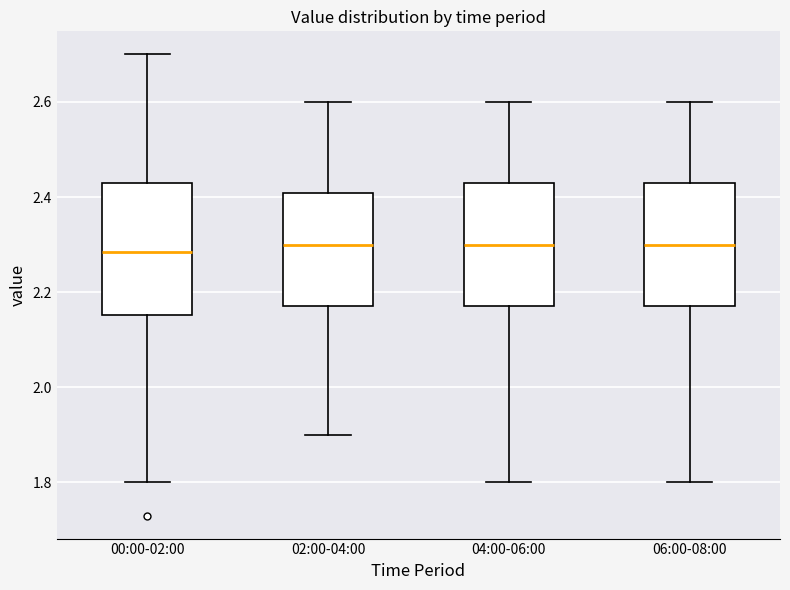

Reading left to right, transcribe this box plot: for each box, give where its median line is, the range the box spans, and where its two whiskers end, as read against the y-axis. The values are not printed on the chart, so give them approximately, as read against the axis.

00:00-02:00: median 2.28, box 2.16 to 2.44, whiskers 1.80 to 2.70
02:00-04:00: median 2.30, box 2.18 to 2.40, whiskers 1.90 to 2.60
04:00-06:00: median 2.30, box 2.18 to 2.44, whiskers 1.80 to 2.60
06:00-08:00: median 2.30, box 2.18 to 2.44, whiskers 1.80 to 2.60